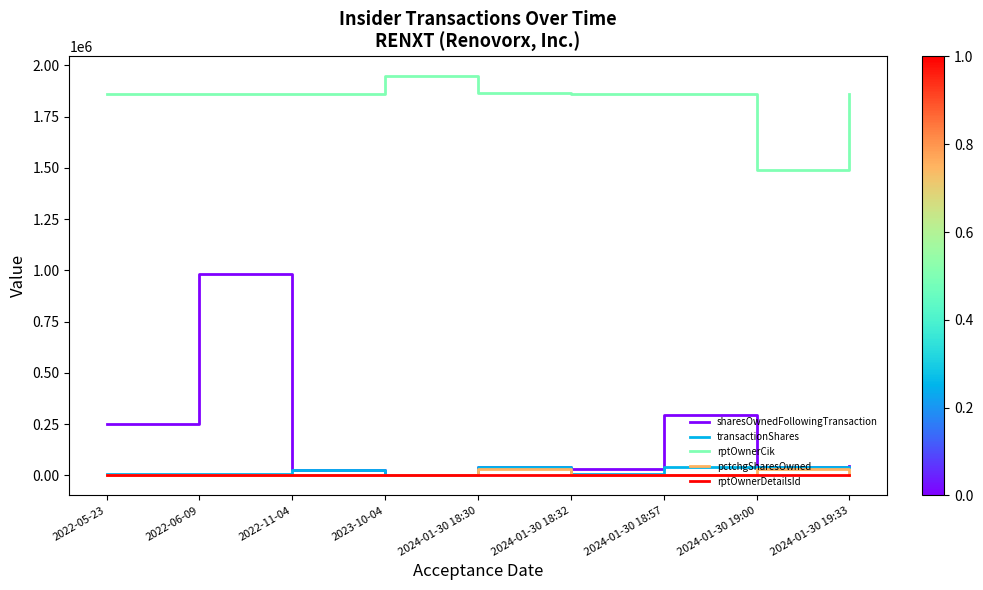

Does the chart have visible grid lines?

No